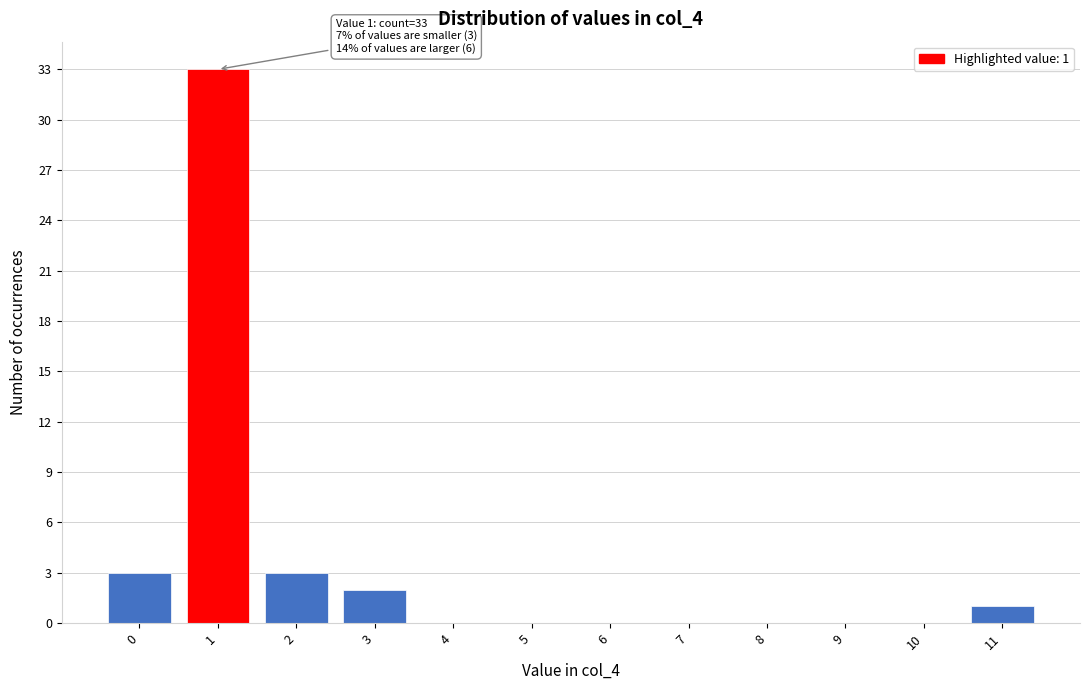

Reading right to left, what are all the values shown in this chart?

11=1	10=0	9=0	8=0	7=0	6=0	5=0	4=0	3=2	2=3	1=33	0=3